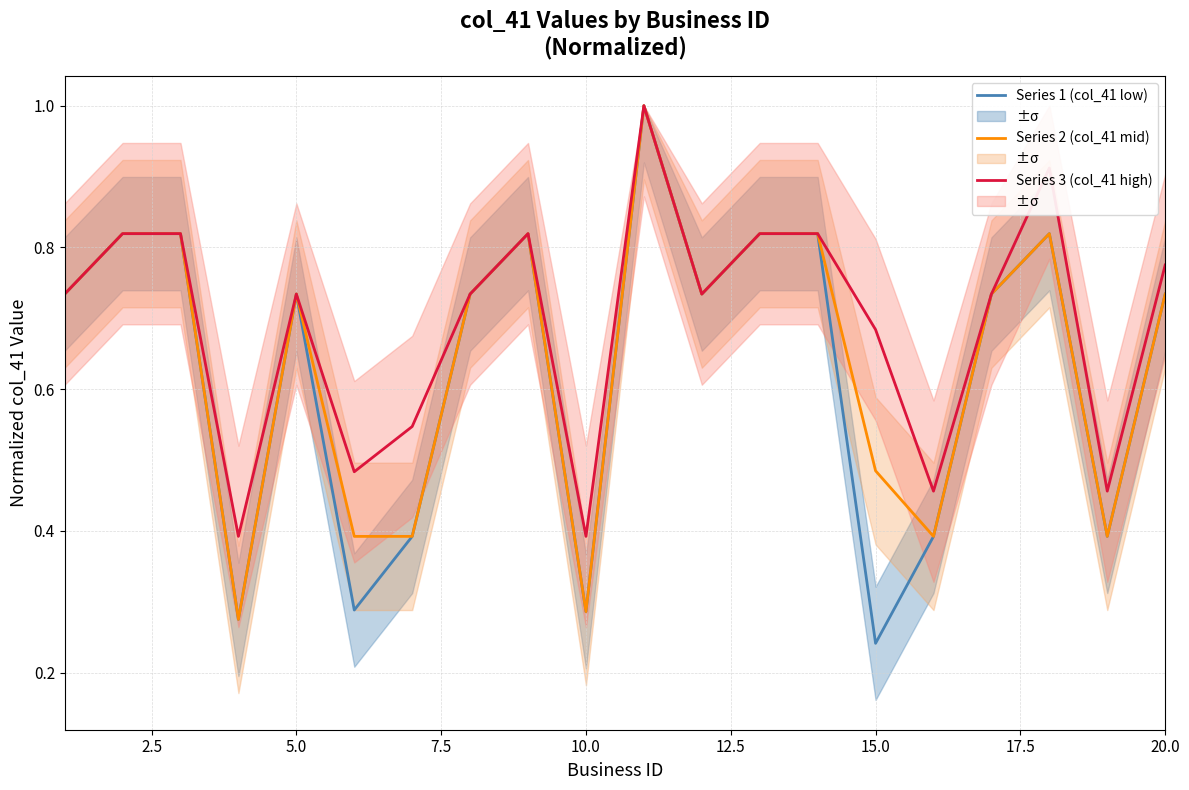

True or false: Series 1 (col_41 low) and Series 2 (col_41 mid) cross at least once.

False